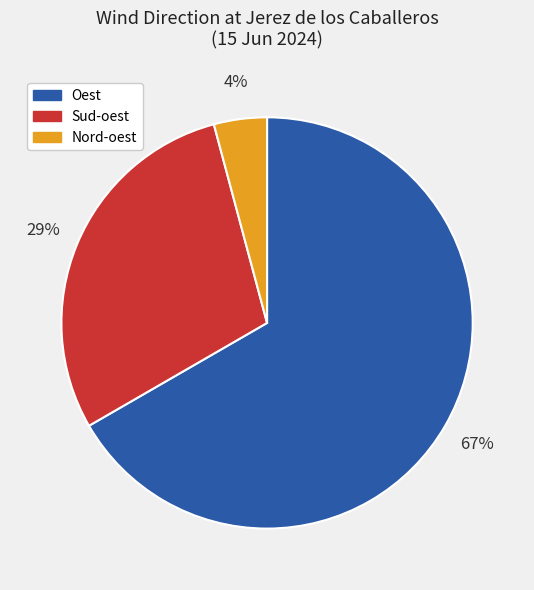

What percentage is the Oest slice, to the nearest percent?

67%